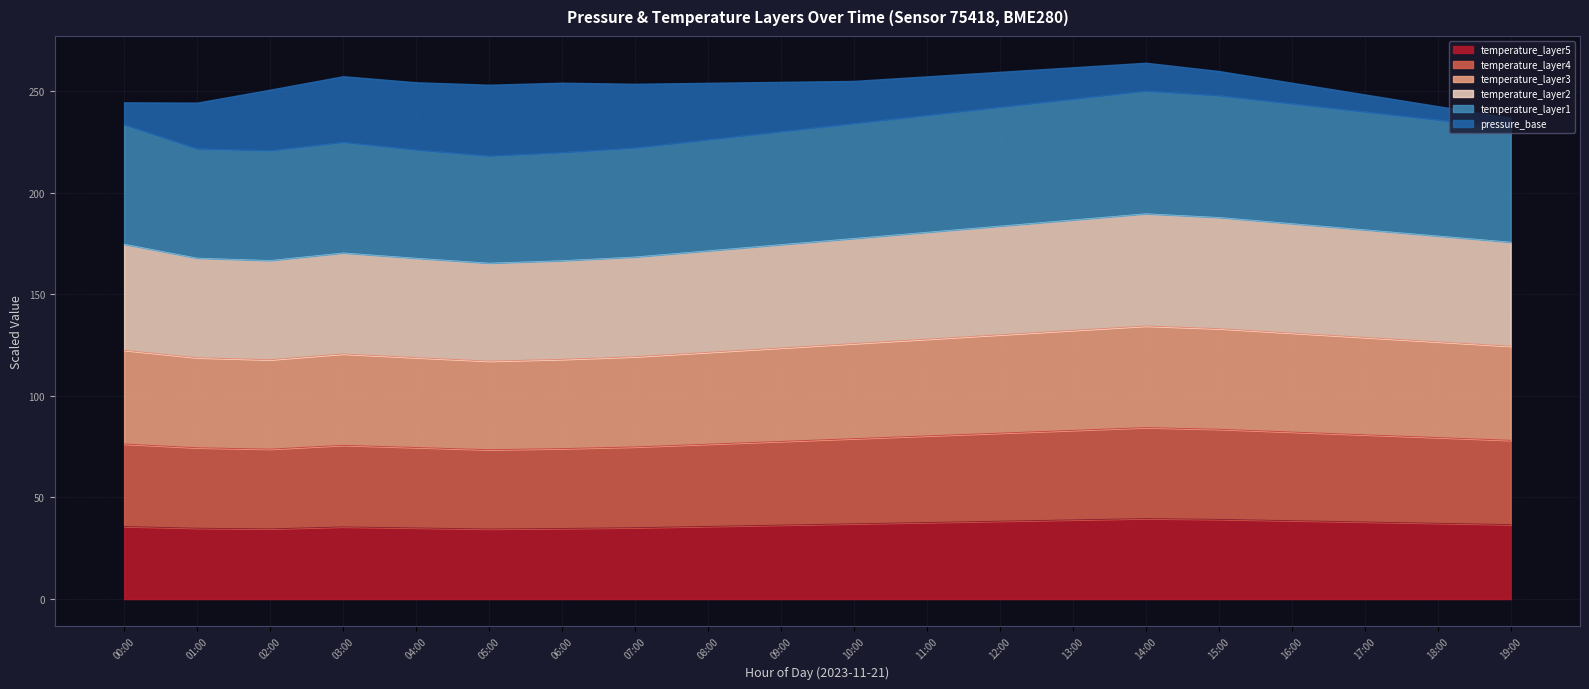

What is the total value across all series at 09:00?

254.6